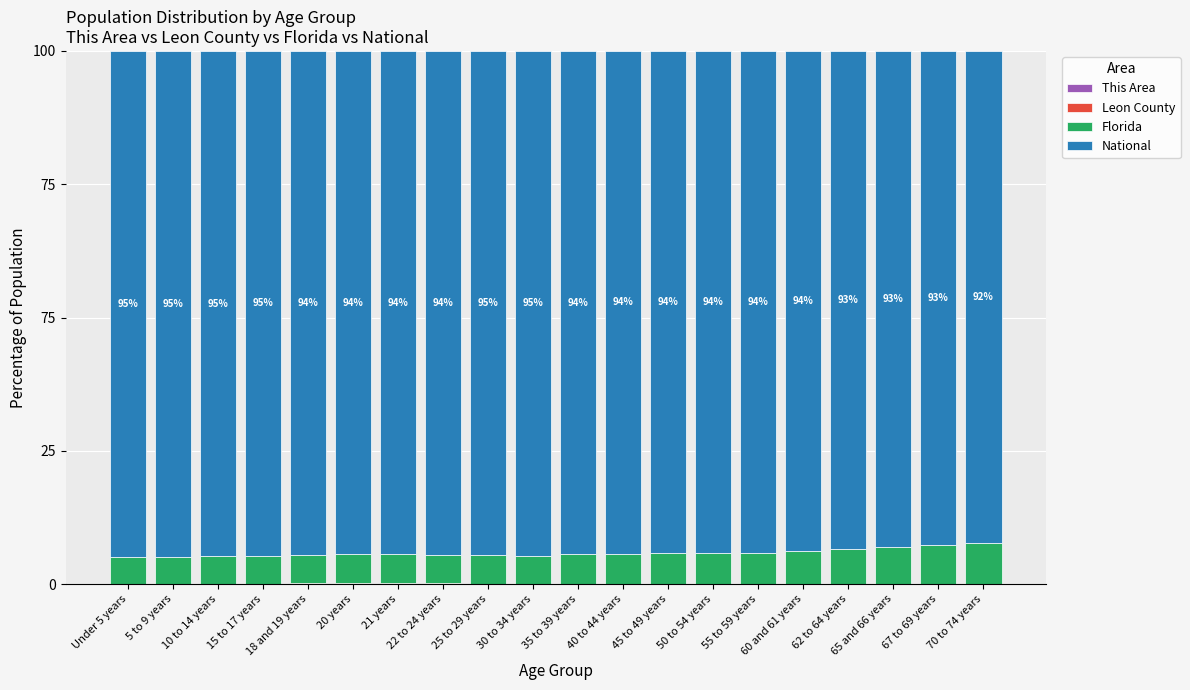

Does the chart contain stacked bars?

Yes